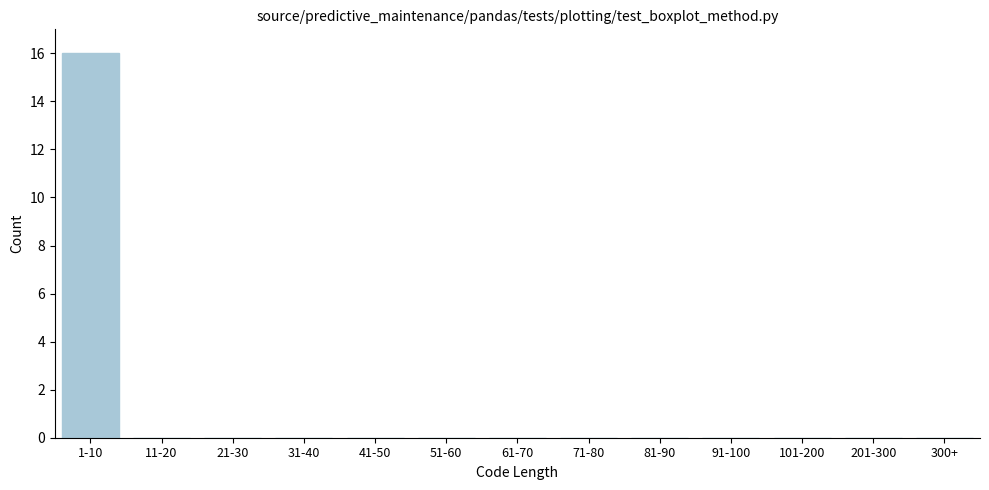

Reading left to right, what are all the values shown in this chart?

1-10=16	11-20=0	21-30=0	31-40=0	41-50=0	51-60=0	61-70=0	71-80=0	81-90=0	91-100=0	101-200=0	201-300=0	300+=0